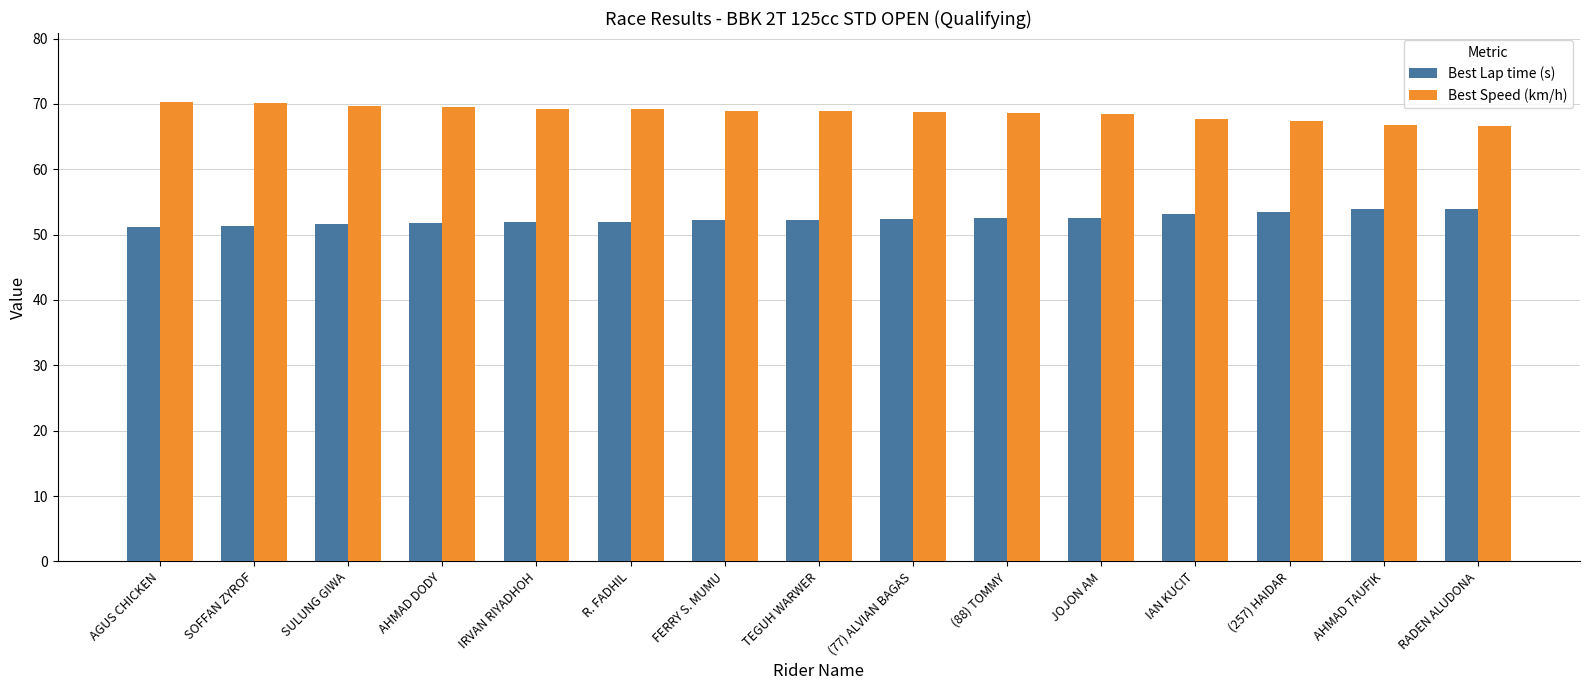

What is the spread (max minus min) of values at AGUS CHICKEN?

19.1